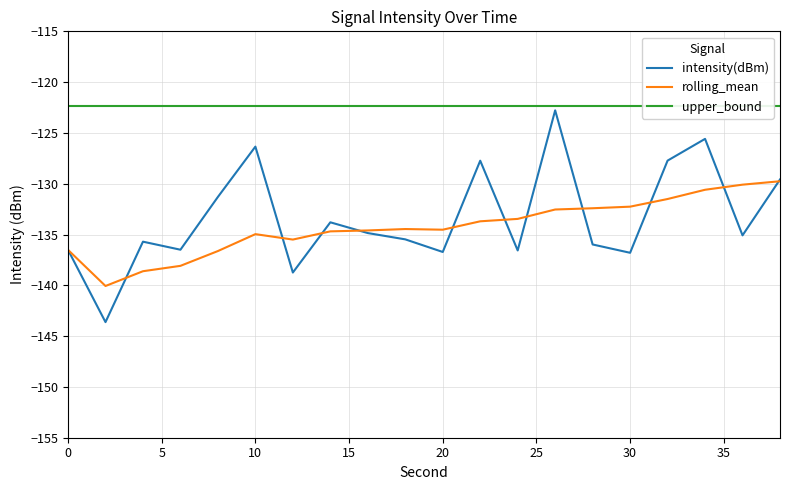

What is the value of the intensity(dBm) point at the 18th from the left?

-125.6